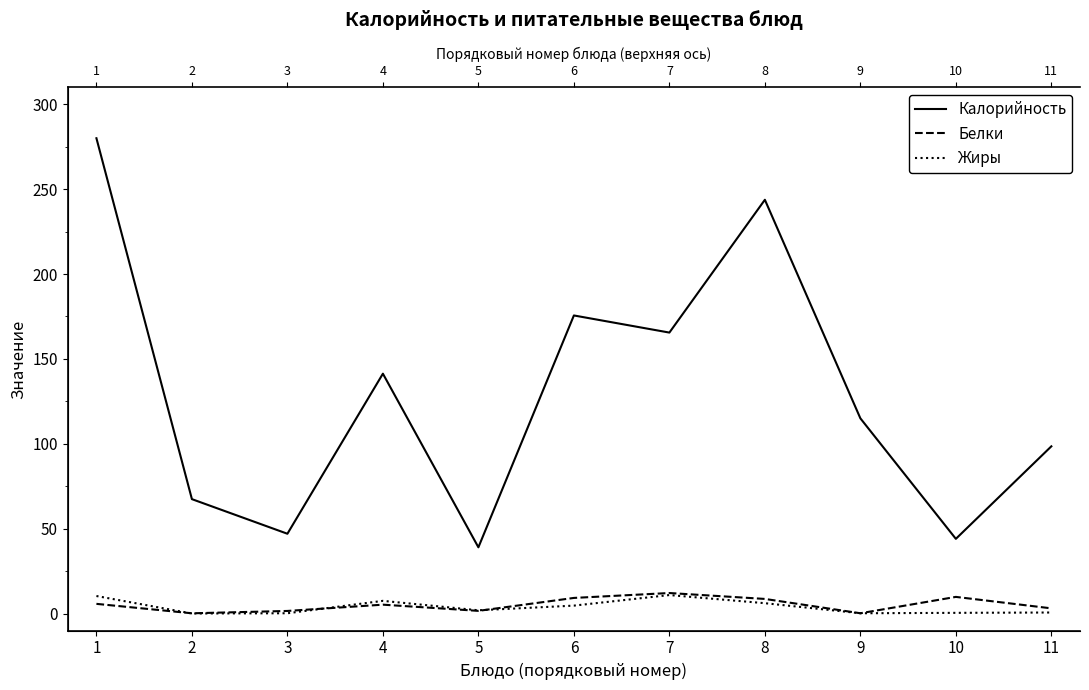

List the series in order of their peak value, lowest first.

Жиры, Белки, Калорийность